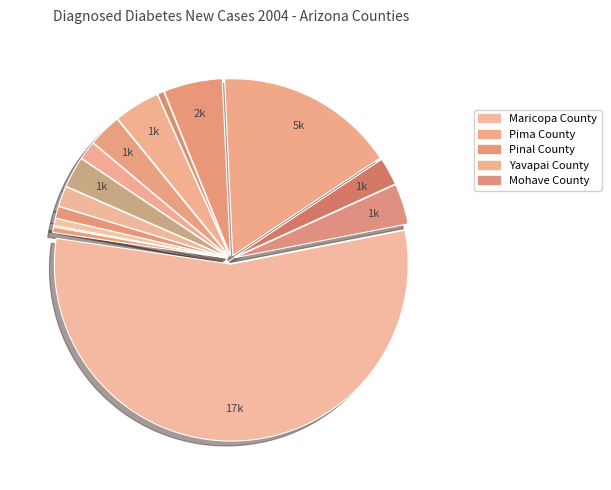

Is there a majority slice in this chart?

Yes